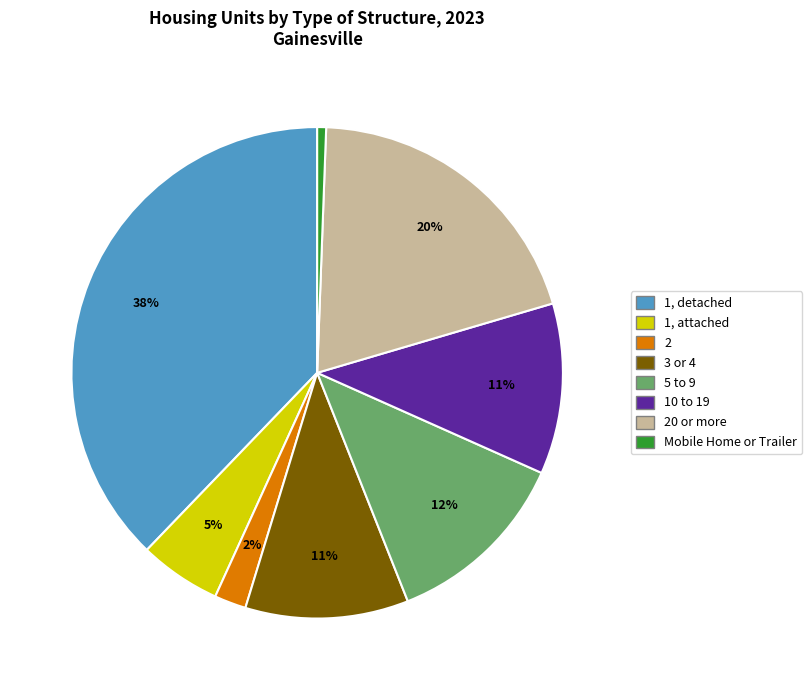

To the nearest percent, what is the difference between the largest and smallest slice percentages?

37%